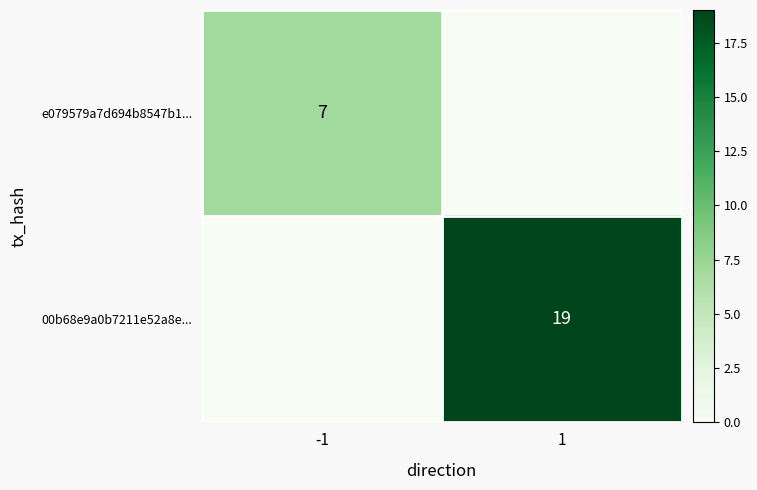

True or false: e079579a7d694b8547b1... has a value of 2 at -1.

False